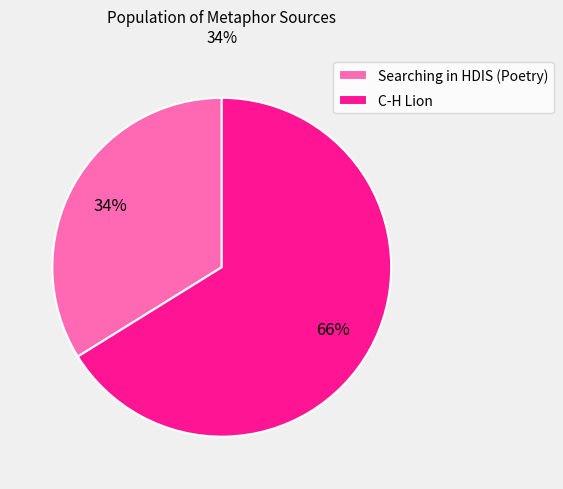

To the nearest percent, what portion does Searching in HDIS (Poetry) represent?

34%